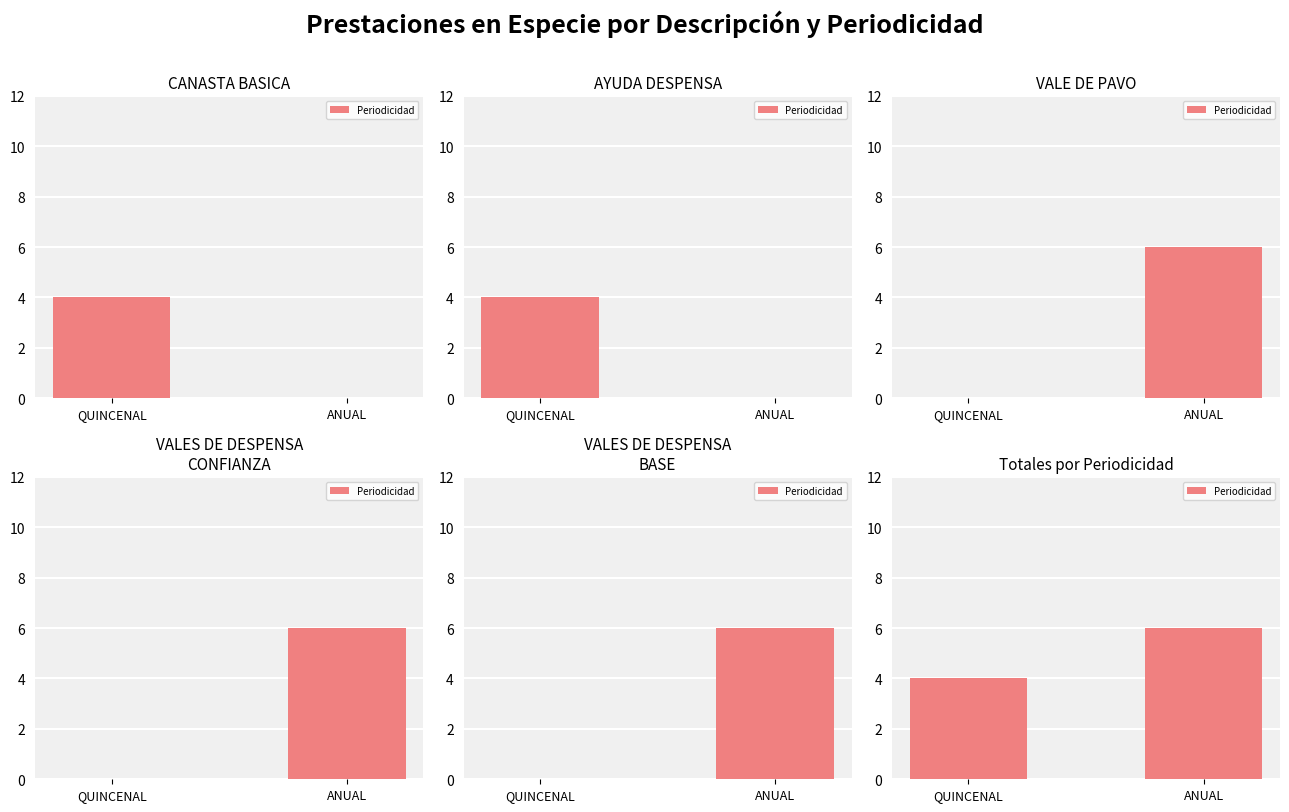

What is the average value?

5